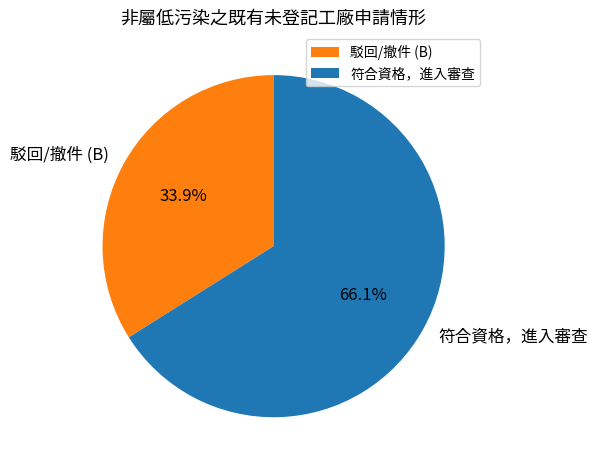

Is it true that 符合資格，進入審查 is 57% of the pie?

False